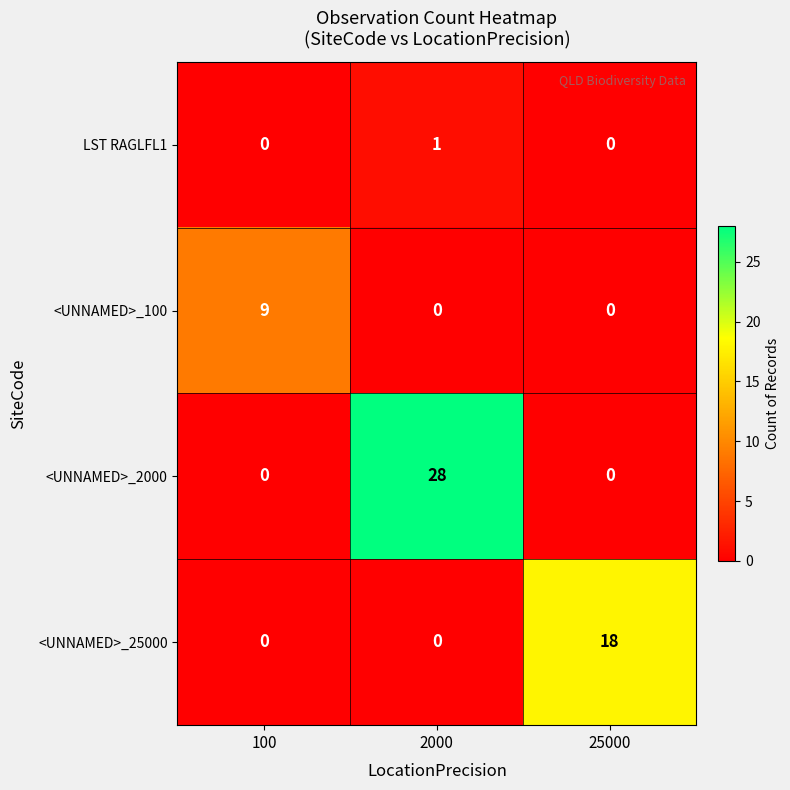

List the series in order of their peak value, lowest first.

LST RAGLFL1, <UNNAMED>_100, <UNNAMED>_25000, <UNNAMED>_2000